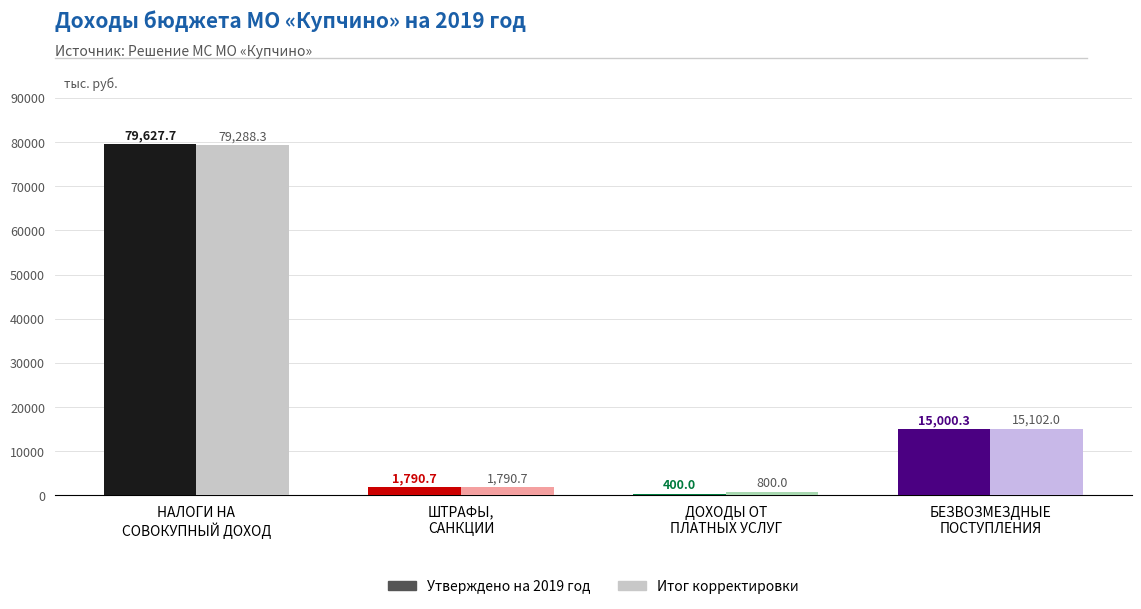

Where is Итог корректировки nearest to the value 40044?

БЕЗВОЗМЕЗДНЫЕ
ПОСТУПЛЕНИЯ